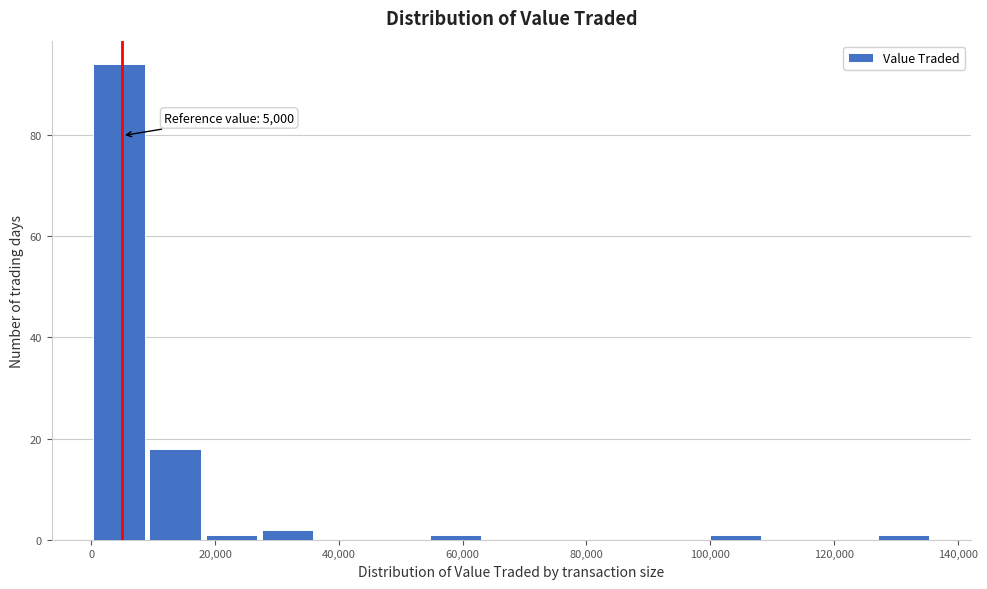

Which range on the x-axis has the tallest bar?

0 to 10000